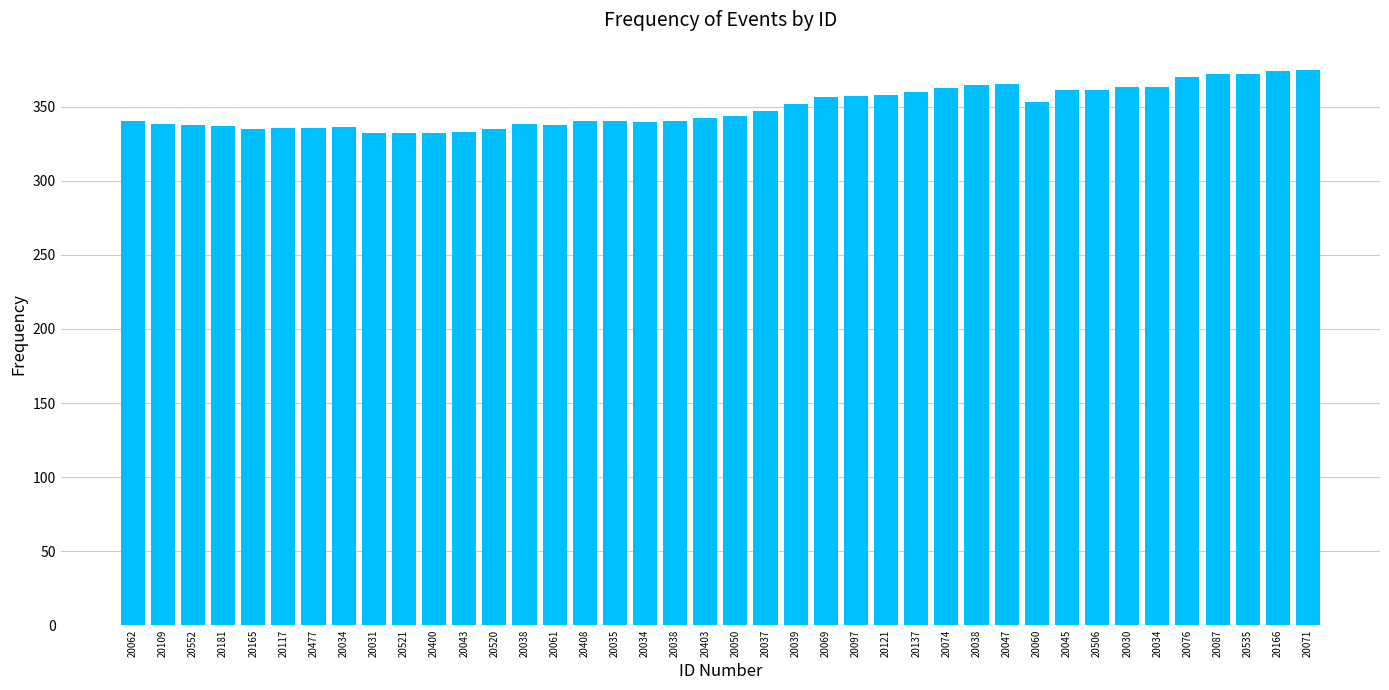

How many bars are there in total?

40